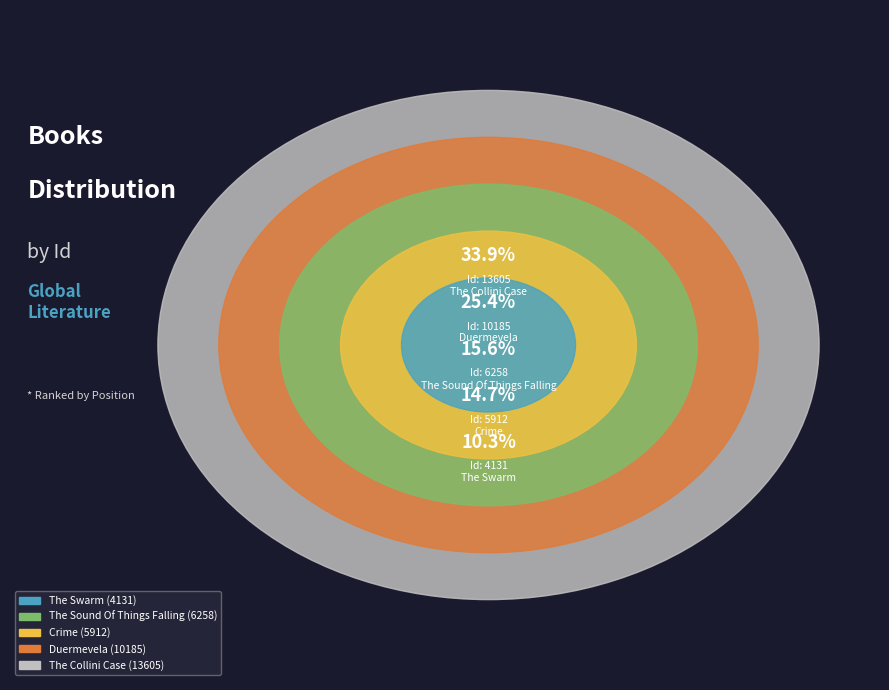

What percentage is the Crime slice, to the nearest percent?

15%